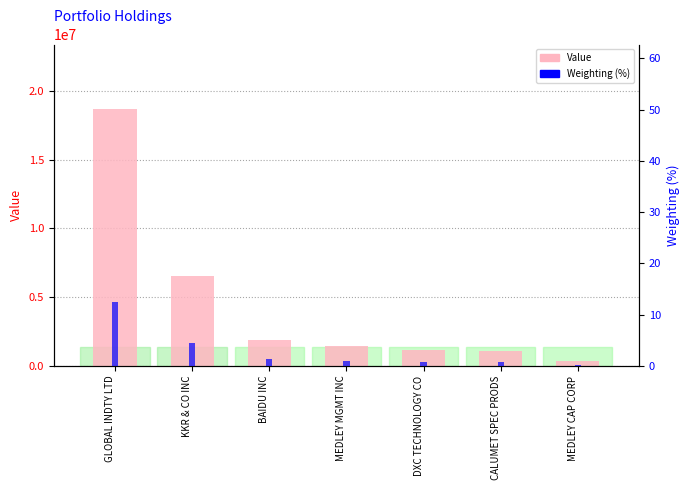

What is the label of the 5th bar from the right?

BAIDU INC